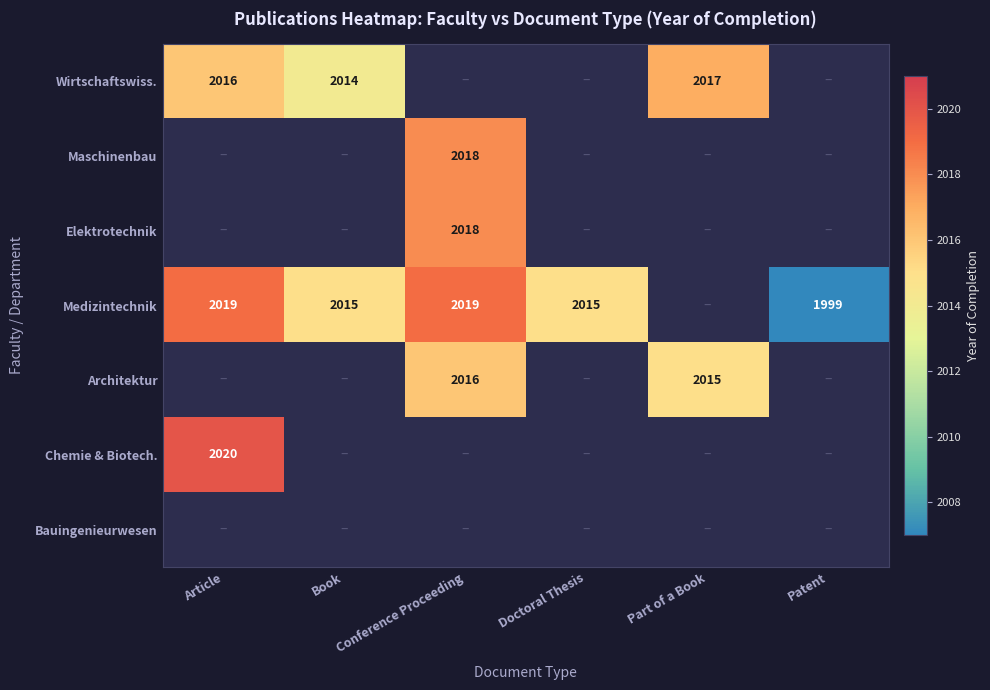

How many categories are shown in the chart?

6